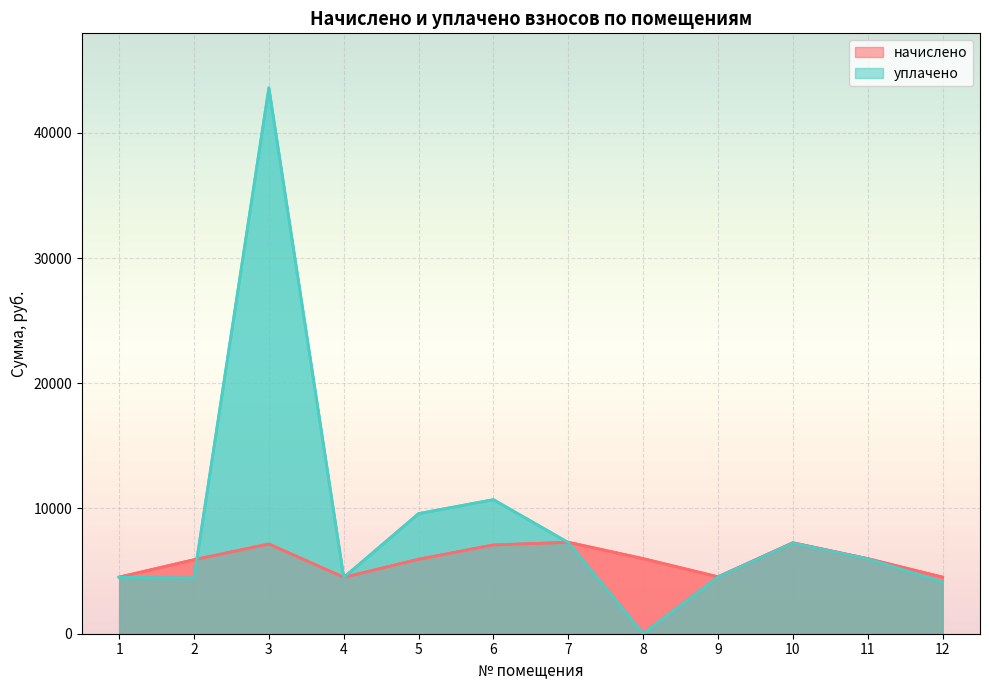

What are all the series names shown in the legend?

начислено, уплачено